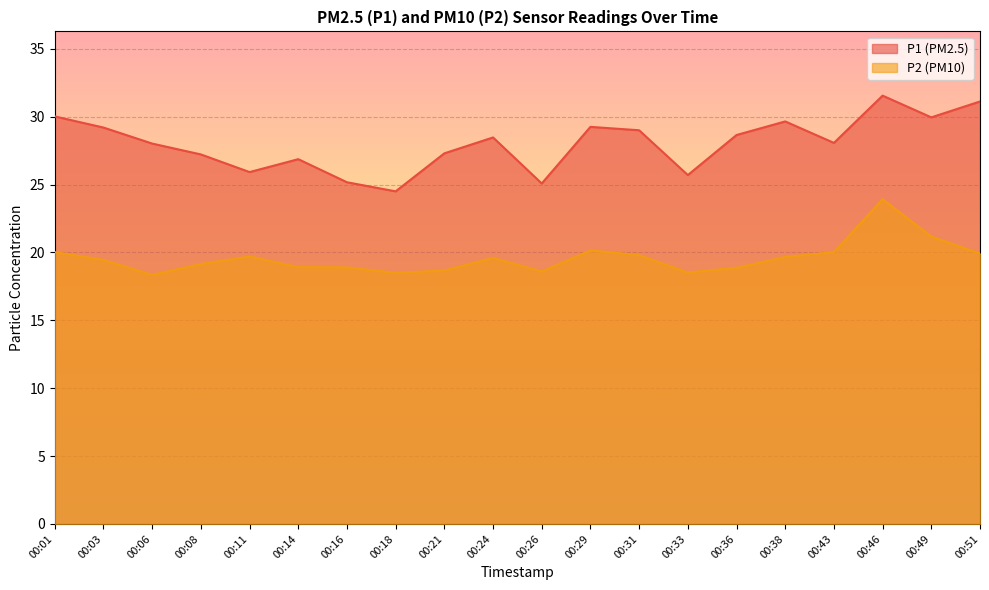

Which has a higher value, 00:18 or 00:16?

00:16